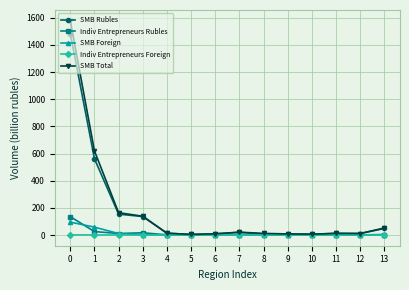

What value does the SMB Foreign series have at 5?

0.1